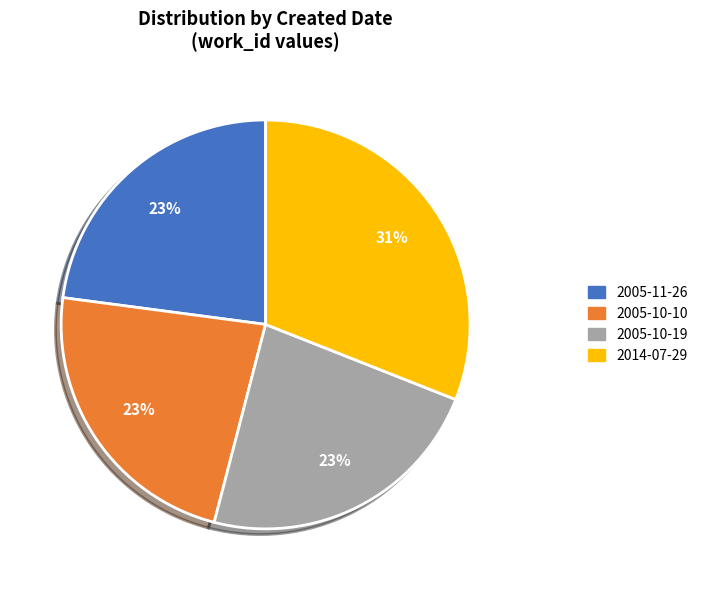

How many segments does this pie chart have?

4